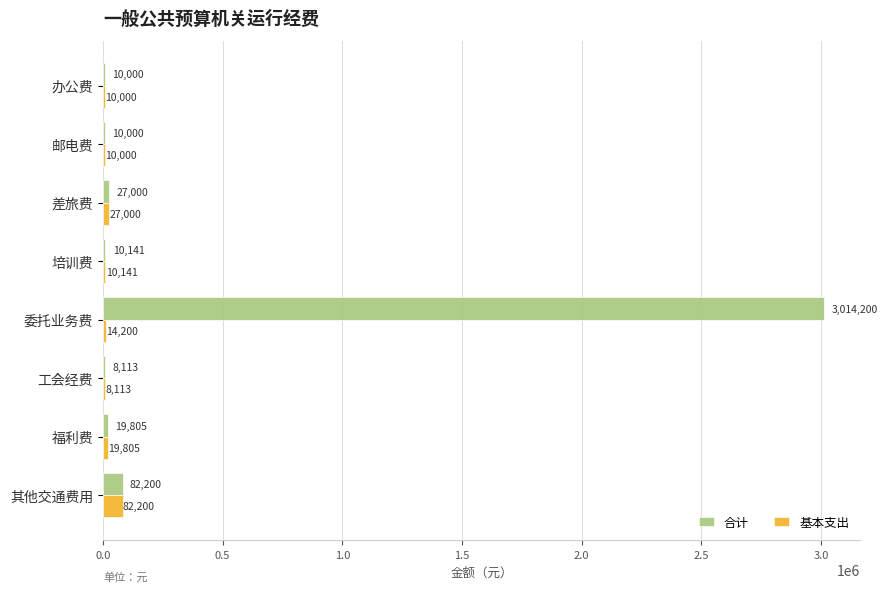

What is the maximum value shown in the chart?

3014200.0